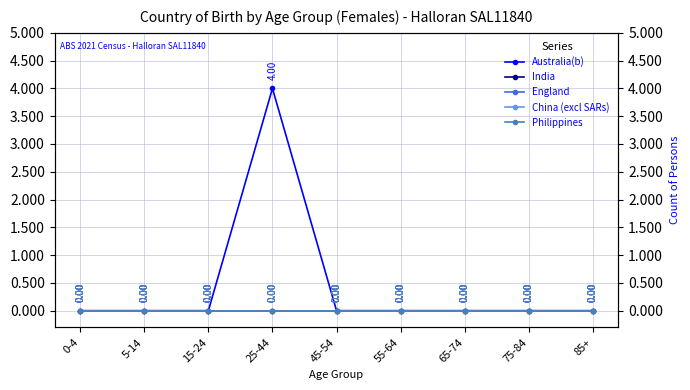

Reading left to right, transcribe all the data shown in this chart.

Australia(b): 0-4=0	5-14=0	15-24=0	25-44=4	45-54=0	55-64=0	65-74=0	75-84=0	85+=0
India: 0-4=0	5-14=0	15-24=0	25-44=0	45-54=0	55-64=0	65-74=0	75-84=0	85+=0
England: 0-4=0	5-14=0	15-24=0	25-44=0	45-54=0	55-64=0	65-74=0	75-84=0	85+=0
China (excl SARs): 0-4=0	5-14=0	15-24=0	25-44=0	45-54=0	55-64=0	65-74=0	75-84=0	85+=0
Philippines: 0-4=0	5-14=0	15-24=0	25-44=0	45-54=0	55-64=0	65-74=0	75-84=0	85+=0